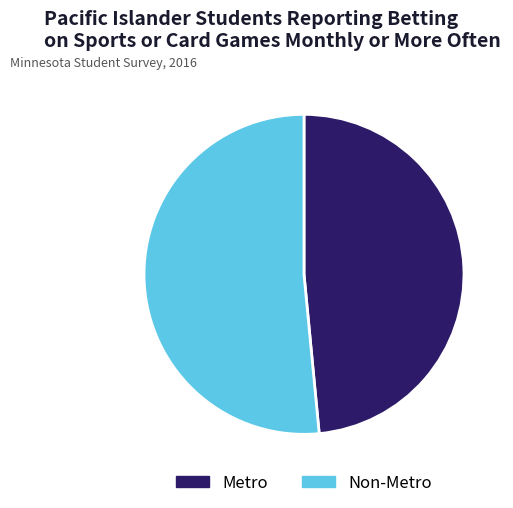

Count the number of slices in the pie.

2